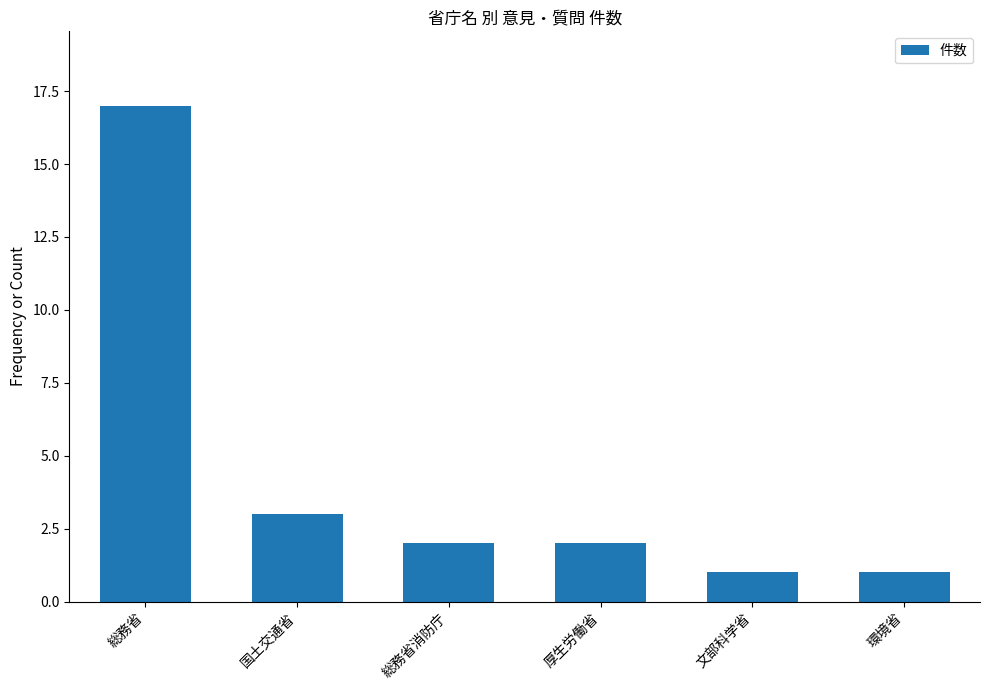

The value at 国土交通省 is 4. True or false?

False